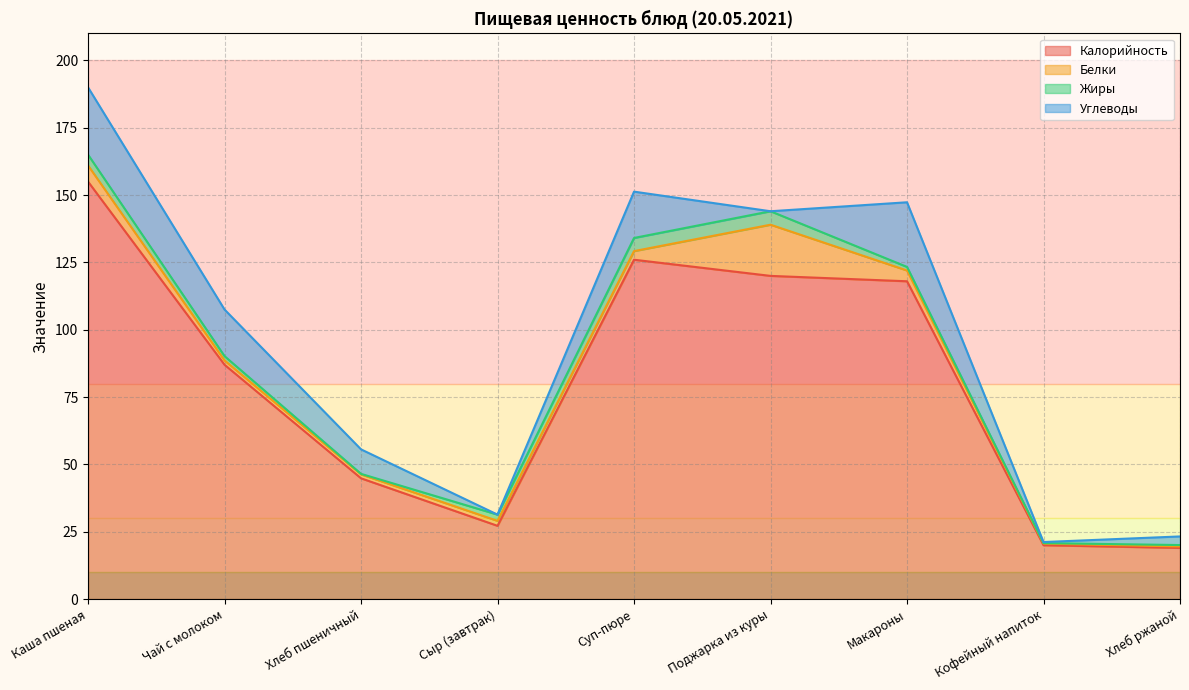

What is the approximate value of Калорийность at Кофейный напиток?

20.0